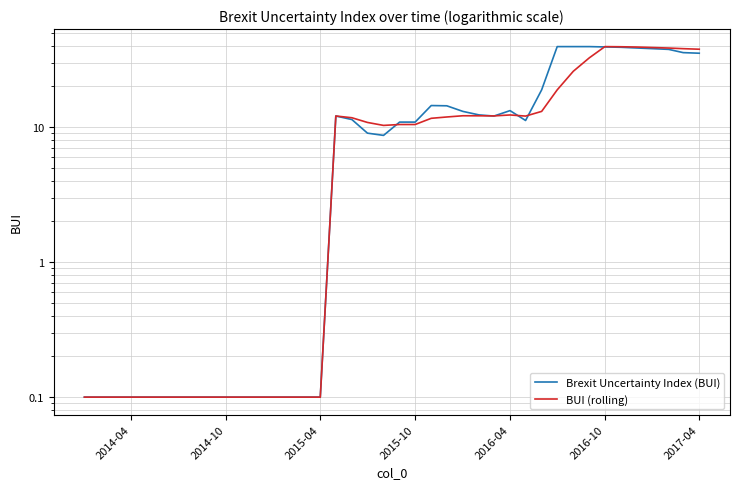

Which series has the largest total across all categories?

Brexit Uncertainty Index (BUI)